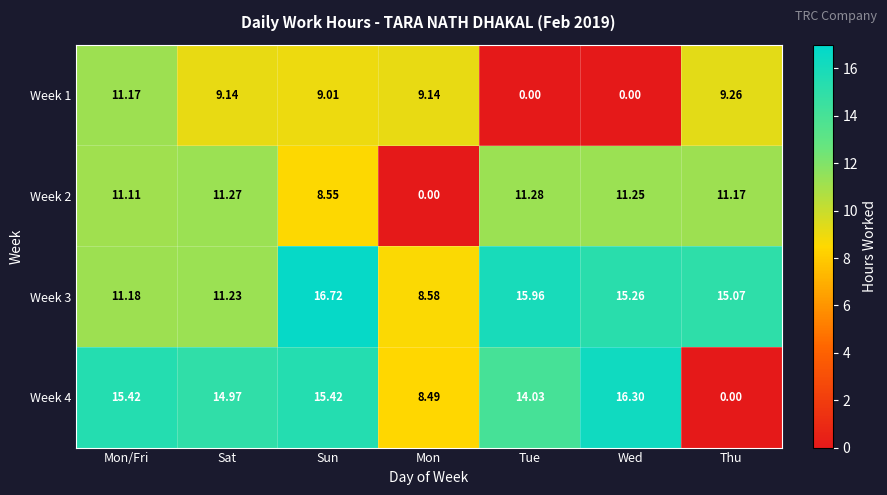

At which category is the sum across all series the highest?

Sun